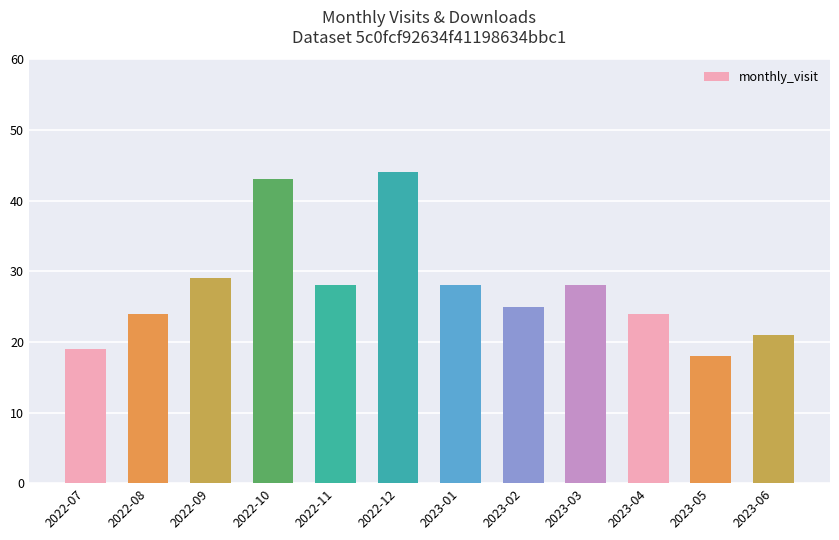

What value does the data have at 2023-06?

21